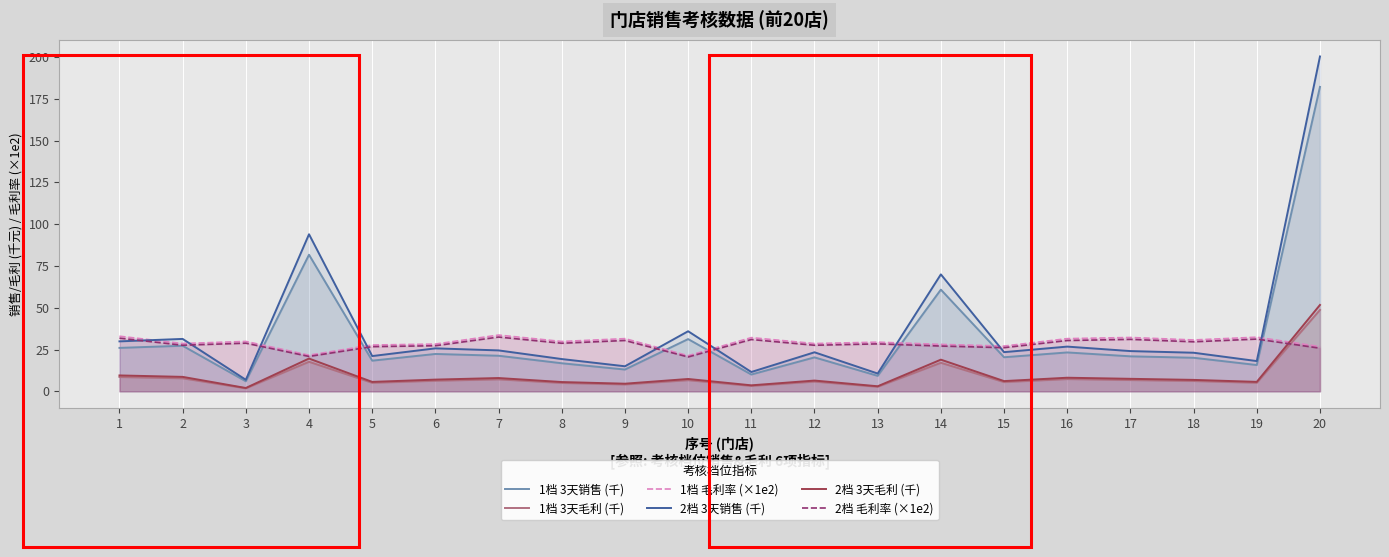

What is the difference between the maximum and minimum values in the 2档 3天销售 (千) series?

193.4